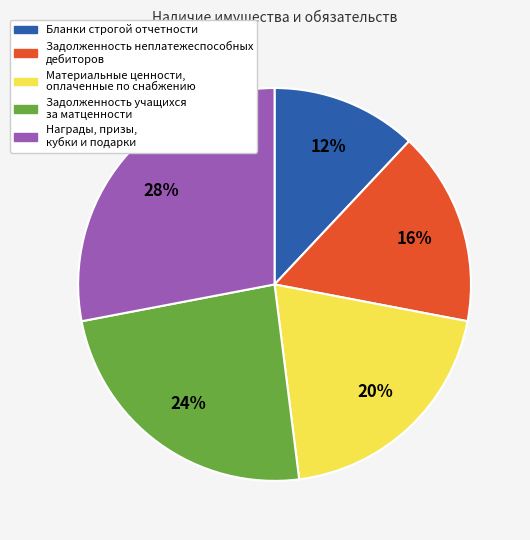

To the nearest percent, what is the average slice percentage?

20%